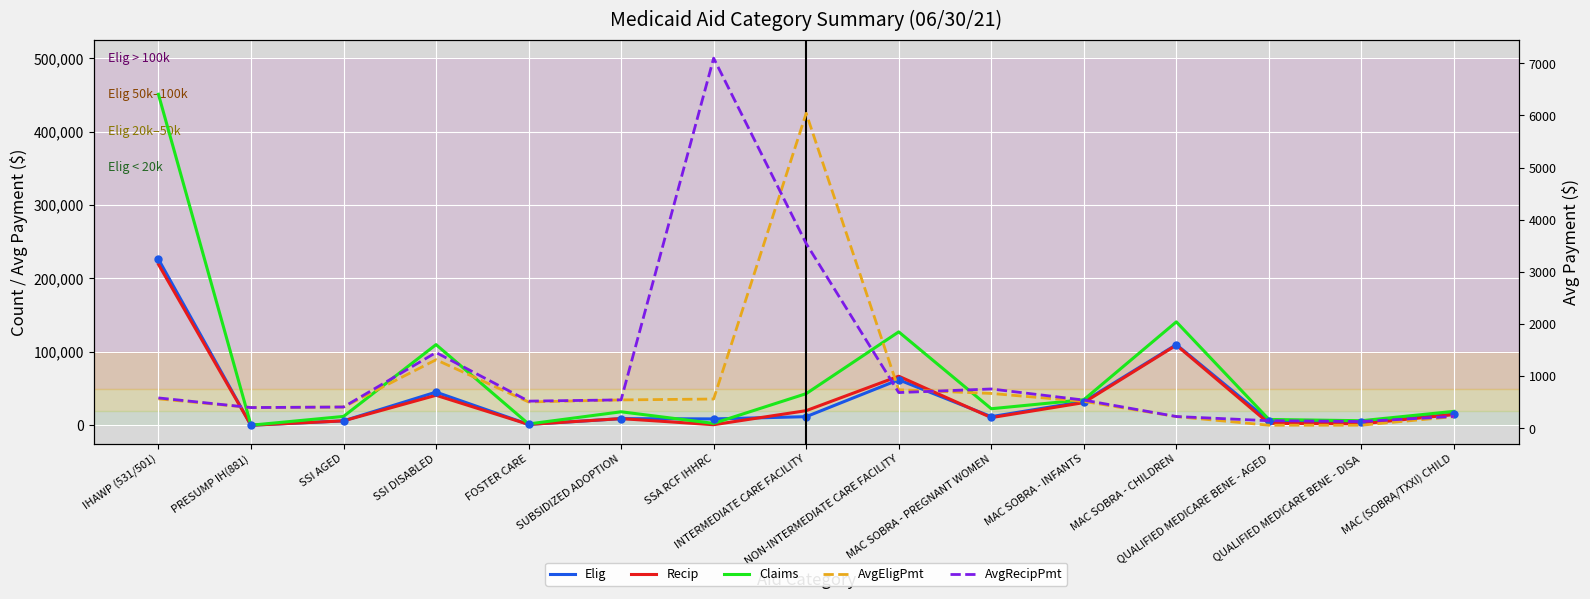

True or false: Elig has more than 1 points higher than both neighbors.

True